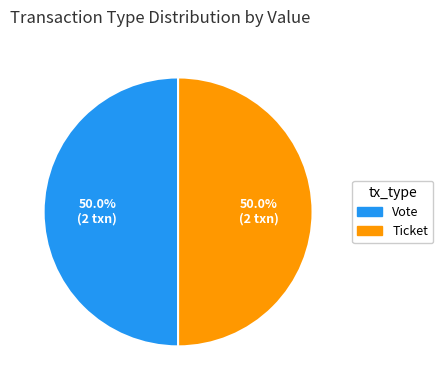

Combined, what portion of the pie is Vote and Ticket?

100.0%